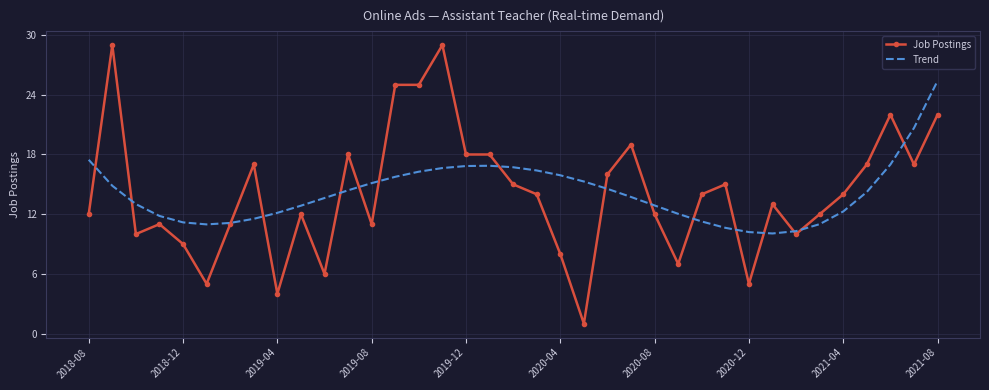

Which series has the widest spread of values?

Job Postings